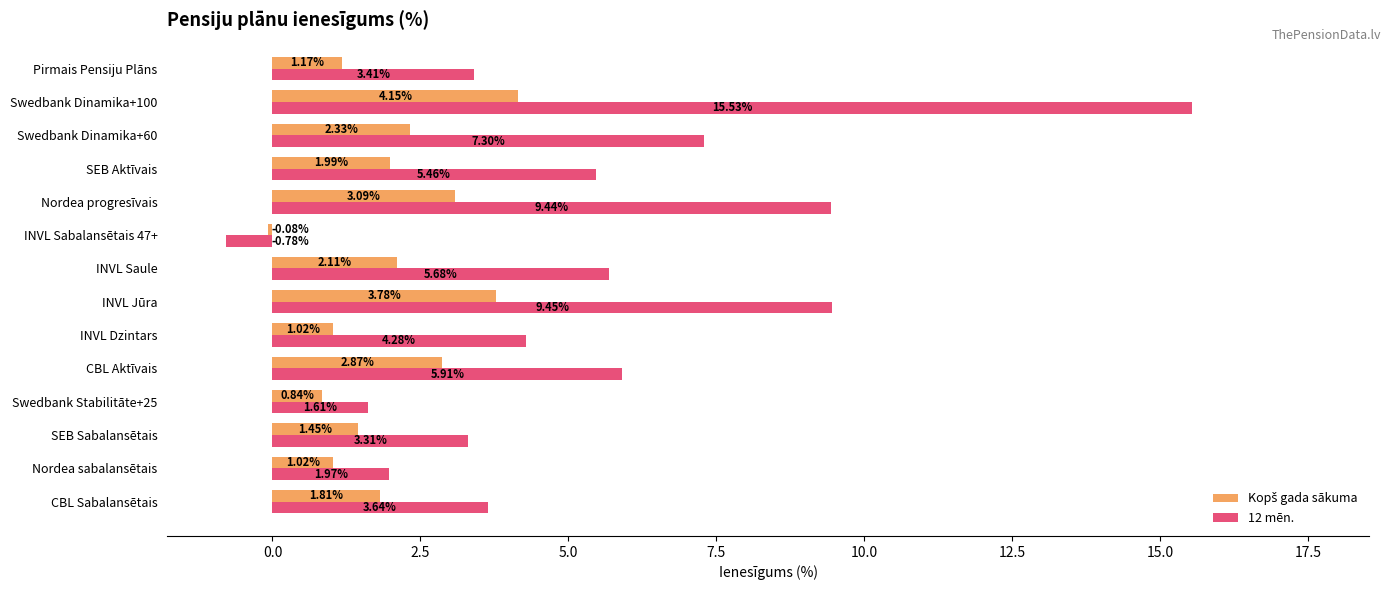

What is the difference between the maximum and second lowest values in the 12 mēn. series?

13.9